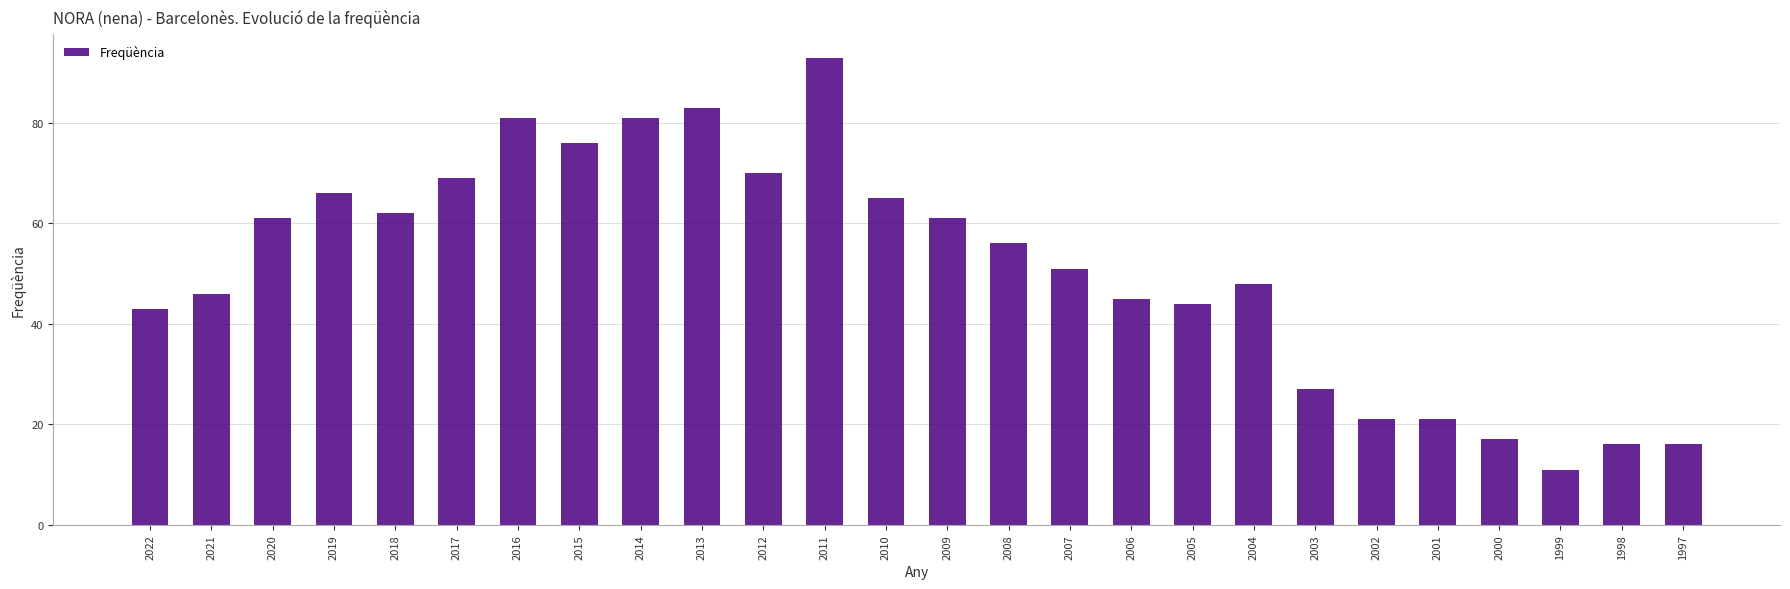

Does the chart contain stacked bars?

No